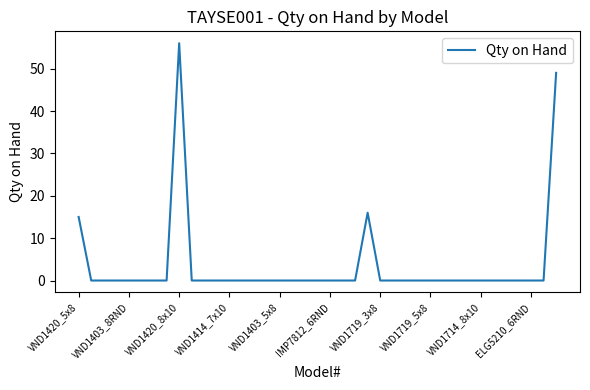

What is the greatest value displayed?

56